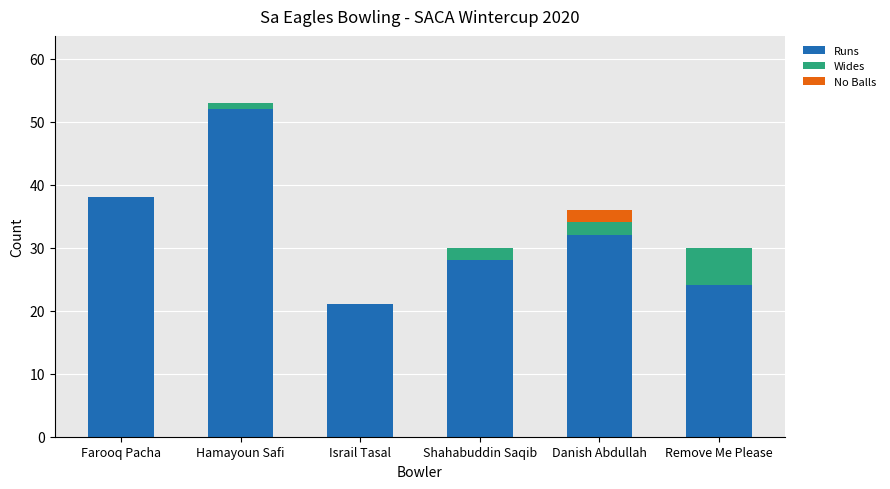

How many categories are shown in the chart?

6